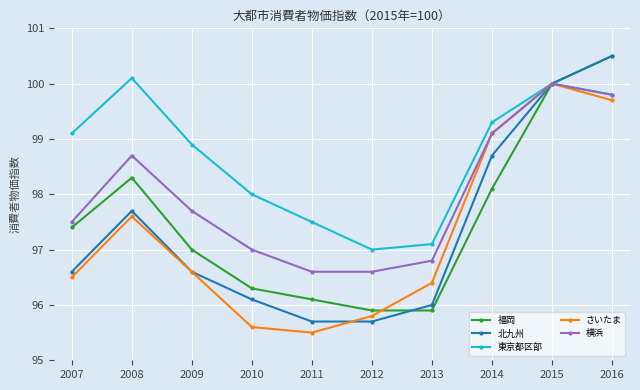

Between 2007 and 2012, which series saw the biggest shift?

東京都区部